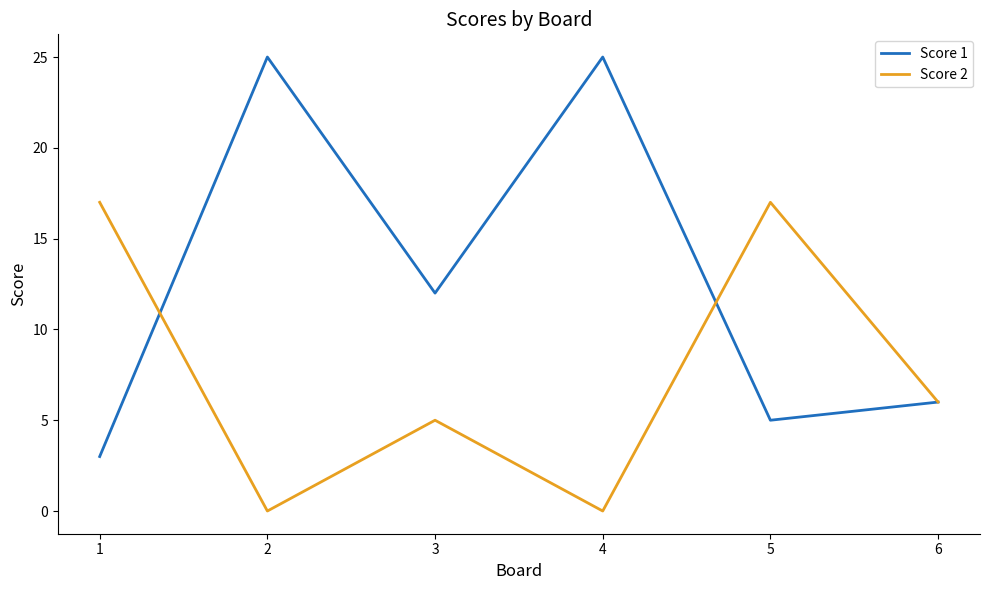

What is the highest value of the Score 1 series?

25